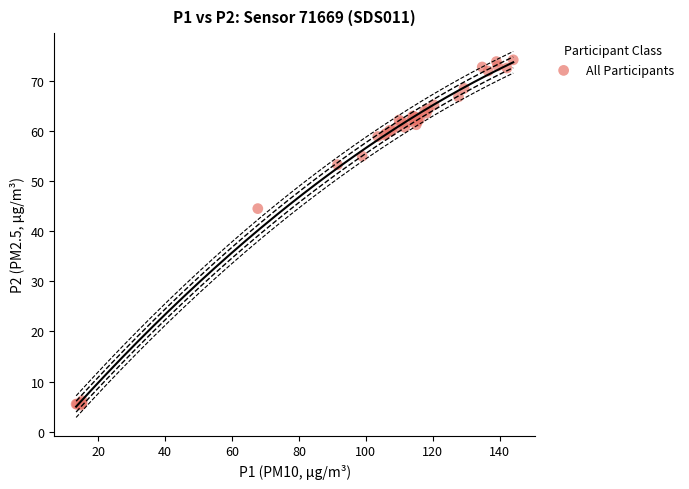

What Y value in the scatter plot is closest to 39?

44.5